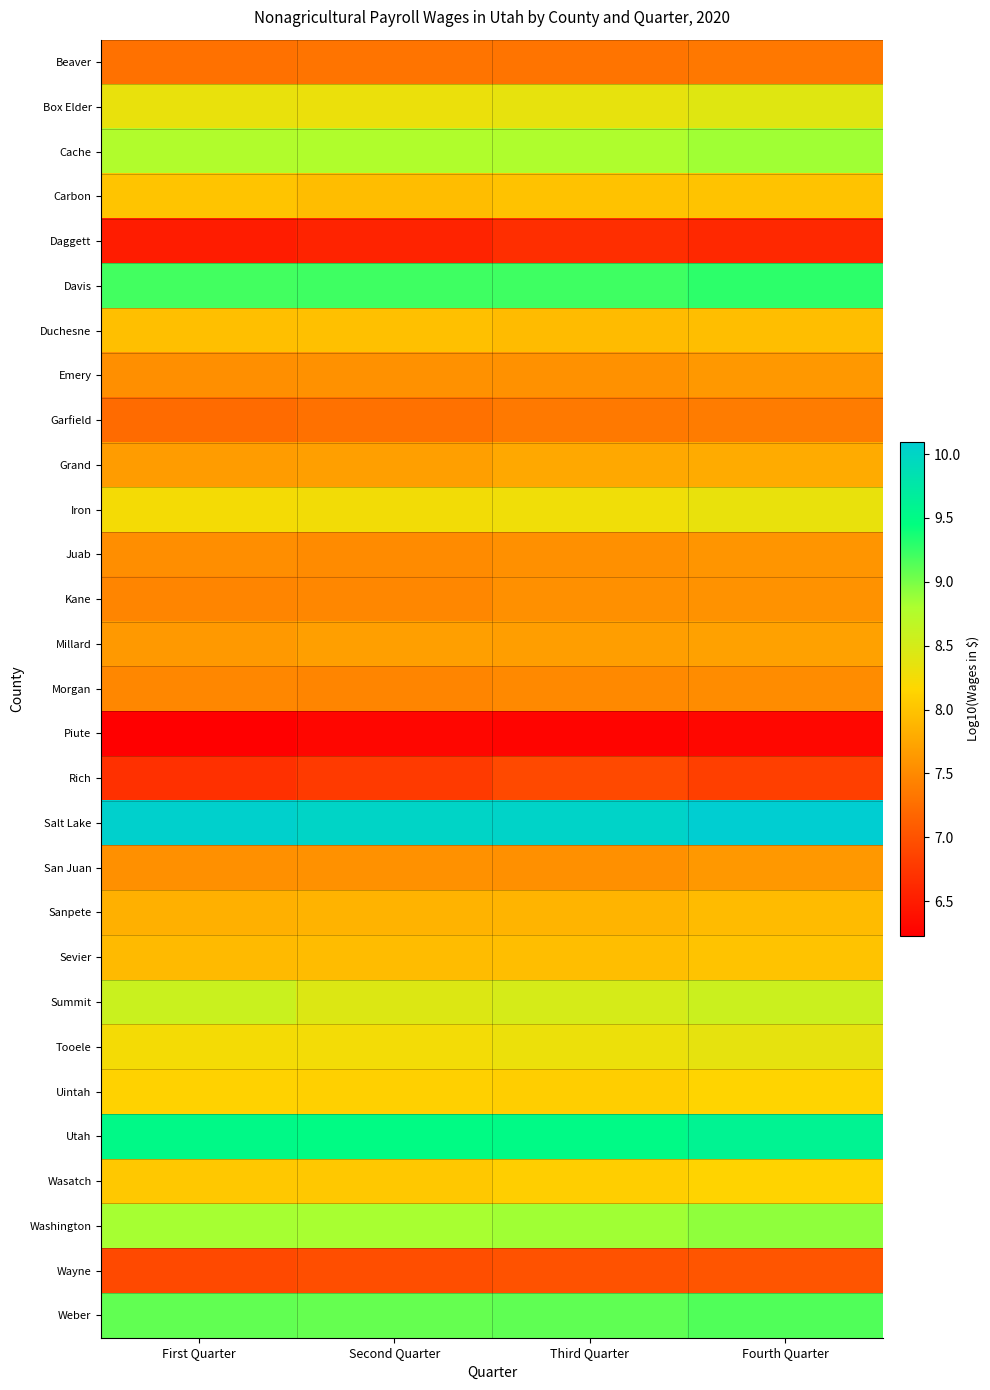

Reading left to right, transcribe all the data shown in this chart.

Beaver: First Quarter=7.3	Second Quarter=7.3	Third Quarter=7.3	Fourth Quarter=7.3
Box Elder: First Quarter=8.3	Second Quarter=8.3	Third Quarter=8.3	Fourth Quarter=8.4
Cache: First Quarter=8.8	Second Quarter=8.8	Third Quarter=8.8	Fourth Quarter=8.9
Carbon: First Quarter=8.0	Second Quarter=8.0	Third Quarter=8.0	Fourth Quarter=8.0
Daggett: First Quarter=6.5	Second Quarter=6.6	Third Quarter=6.7	Fourth Quarter=6.6
Davis: First Quarter=9.2	Second Quarter=9.2	Third Quarter=9.2	Fourth Quarter=9.3
Duchesne: First Quarter=8.0	Second Quarter=8.0	Third Quarter=7.9	Fourth Quarter=8.0
Emery: First Quarter=7.5	Second Quarter=7.6	Third Quarter=7.6	Fourth Quarter=7.6
Garfield: First Quarter=7.2	Second Quarter=7.3	Third Quarter=7.3	Fourth Quarter=7.4
Grand: First Quarter=7.7	Second Quarter=7.7	Third Quarter=7.8	Fourth Quarter=7.8
Iron: First Quarter=8.2	Second Quarter=8.3	Third Quarter=8.3	Fourth Quarter=8.3
Juab: First Quarter=7.5	Second Quarter=7.5	Third Quarter=7.6	Fourth Quarter=7.6
Kane: First Quarter=7.5	Second Quarter=7.5	Third Quarter=7.6	Fourth Quarter=7.6
Millard: First Quarter=7.6	Second Quarter=7.7	Third Quarter=7.7	Fourth Quarter=7.7
Morgan: First Quarter=7.5	Second Quarter=7.5	Third Quarter=7.5	Fourth Quarter=7.5
Piute: First Quarter=6.2	Second Quarter=6.3	Third Quarter=6.3	Fourth Quarter=6.3
Rich: First Quarter=6.7	Second Quarter=6.8	Third Quarter=6.9	Fourth Quarter=6.8
Salt Lake: First Quarter=10.1	Second Quarter=10.0	Third Quarter=10.0	Fourth Quarter=10.1
San Juan: First Quarter=7.6	Second Quarter=7.6	Third Quarter=7.6	Fourth Quarter=7.6
Sanpete: First Quarter=7.8	Second Quarter=7.9	Third Quarter=7.9	Fourth Quarter=7.9
Sevier: First Quarter=7.9	Second Quarter=7.9	Third Quarter=8.0	Fourth Quarter=8.0
Summit: First Quarter=8.6	Second Quarter=8.4	Third Quarter=8.5	Fourth Quarter=8.6
Tooele: First Quarter=8.2	Second Quarter=8.3	Third Quarter=8.3	Fourth Quarter=8.4
Uintah: First Quarter=8.1	Second Quarter=8.1	Third Quarter=8.1	Fourth Quarter=8.1
Utah: First Quarter=9.5	Second Quarter=9.5	Third Quarter=9.5	Fourth Quarter=9.6
Wasatch: First Quarter=8.0	Second Quarter=8.0	Third Quarter=8.1	Fourth Quarter=8.1
Washington: First Quarter=8.8	Second Quarter=8.8	Third Quarter=8.9	Fourth Quarter=8.9
Wayne: First Quarter=6.9	Second Quarter=7.0	Third Quarter=7.0	Fourth Quarter=7.0
Weber: First Quarter=9.1	Second Quarter=9.1	Third Quarter=9.1	Fourth Quarter=9.1